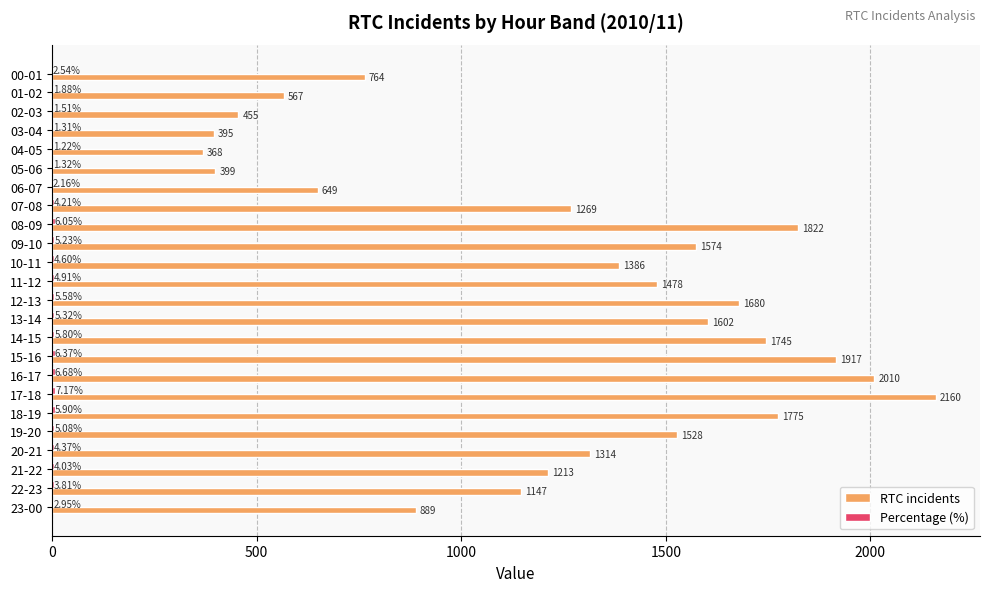

At which category is the sum across all series the highest?

17-18